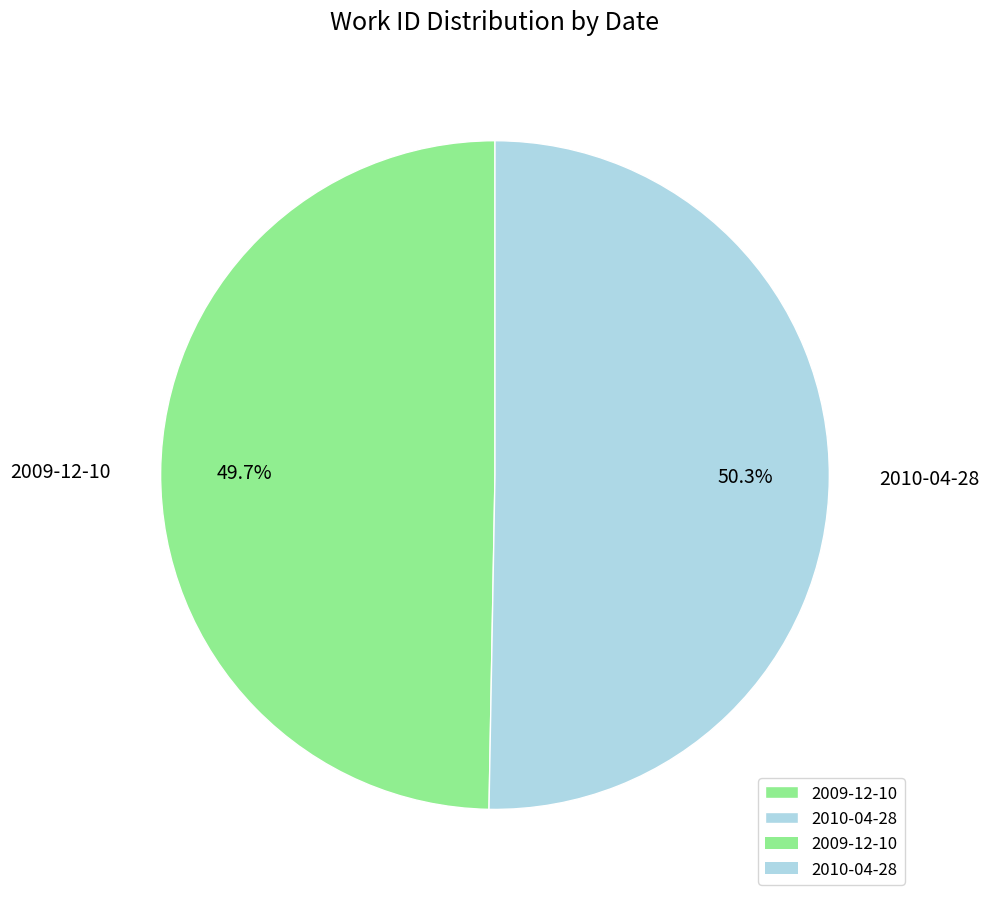

To the nearest percent, what is the difference between the 2009-12-10 and 2010-04-28 slice percentages?

1%